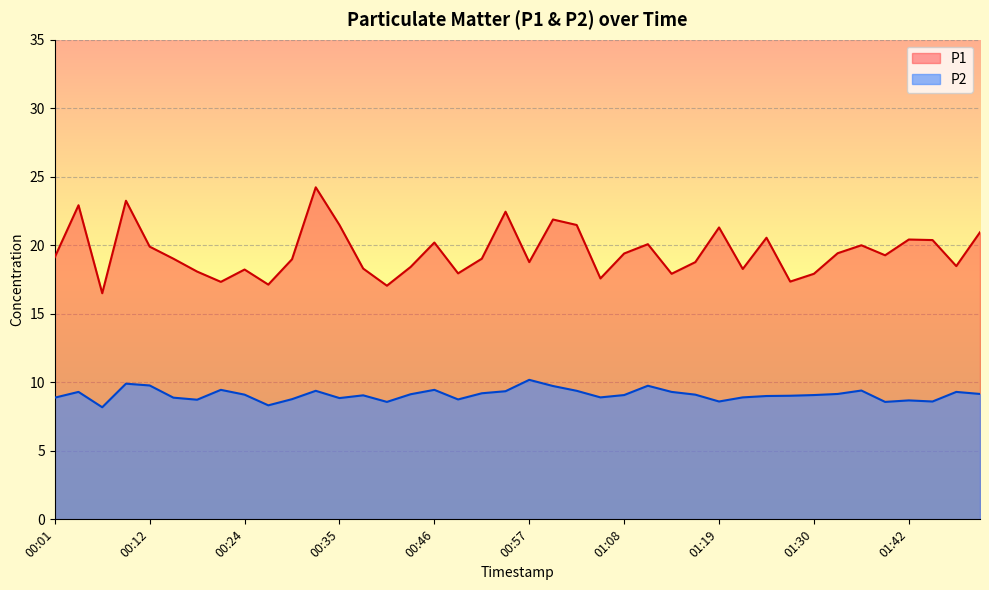

Where is P2 nearest to the value 9?

01:25